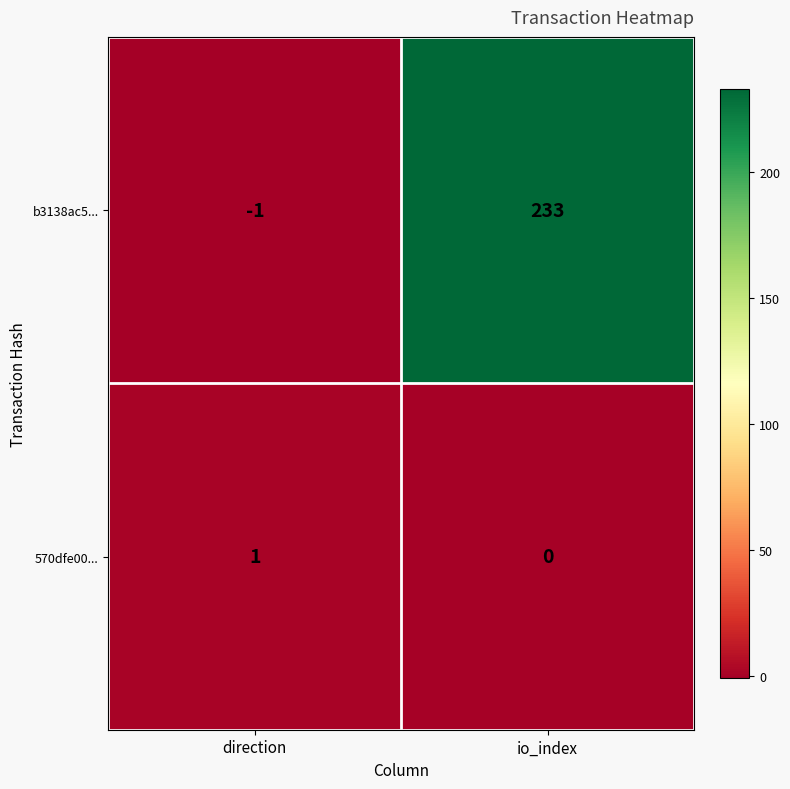

Reading left to right, what are all the values shown in this chart?

b3138ac5...: direction=-1	io_index=233
570dfe00...: direction=1	io_index=0